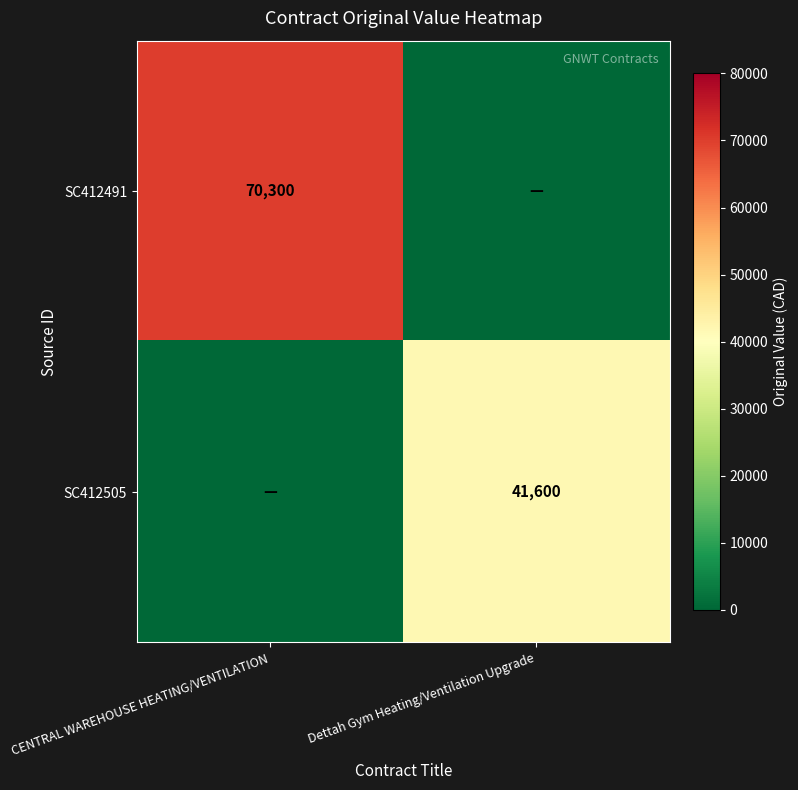

What is the difference between the highest and lowest values at CENTRAL WAREHOUSE HEATING/VENTILATION?

70300